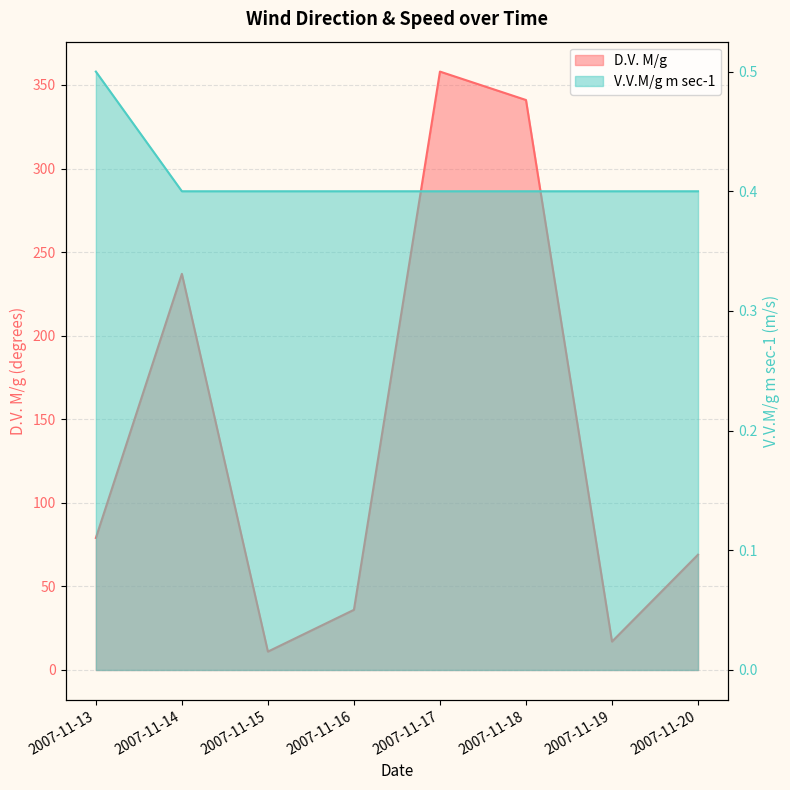

How many series are shown in this chart?

2